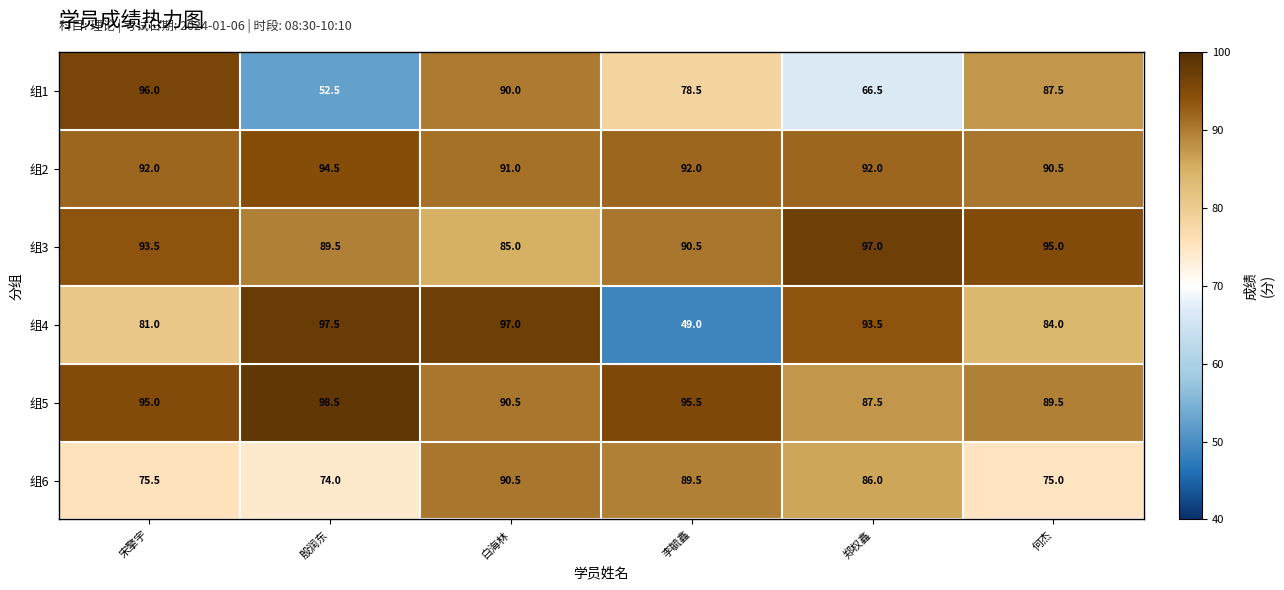

What is the difference between the highest and lowest values at 殷润东?

46.0